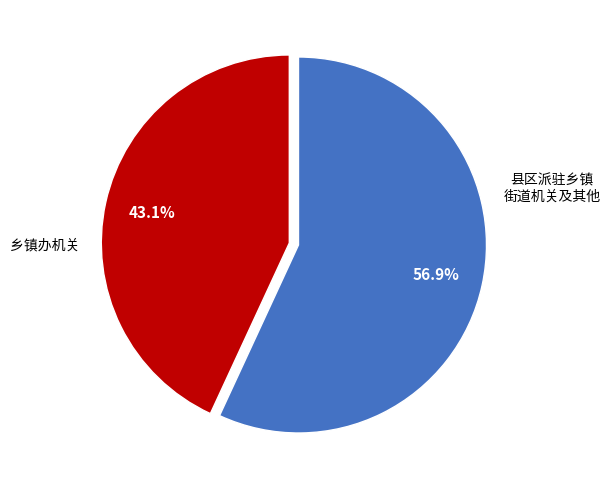

Does any single category account for the majority?

Yes